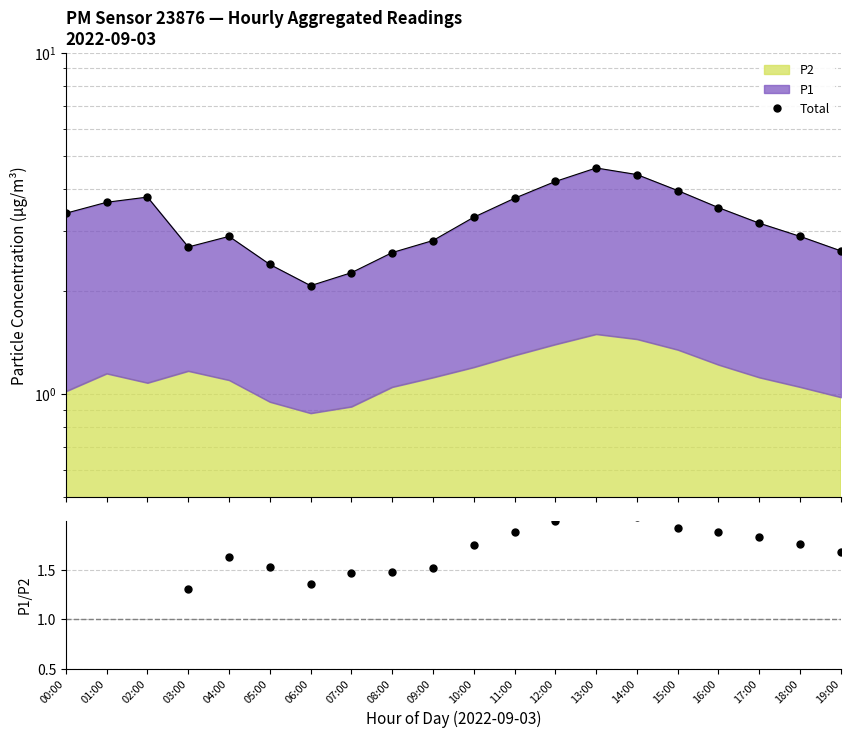

Which series has the largest total across all categories?

Total